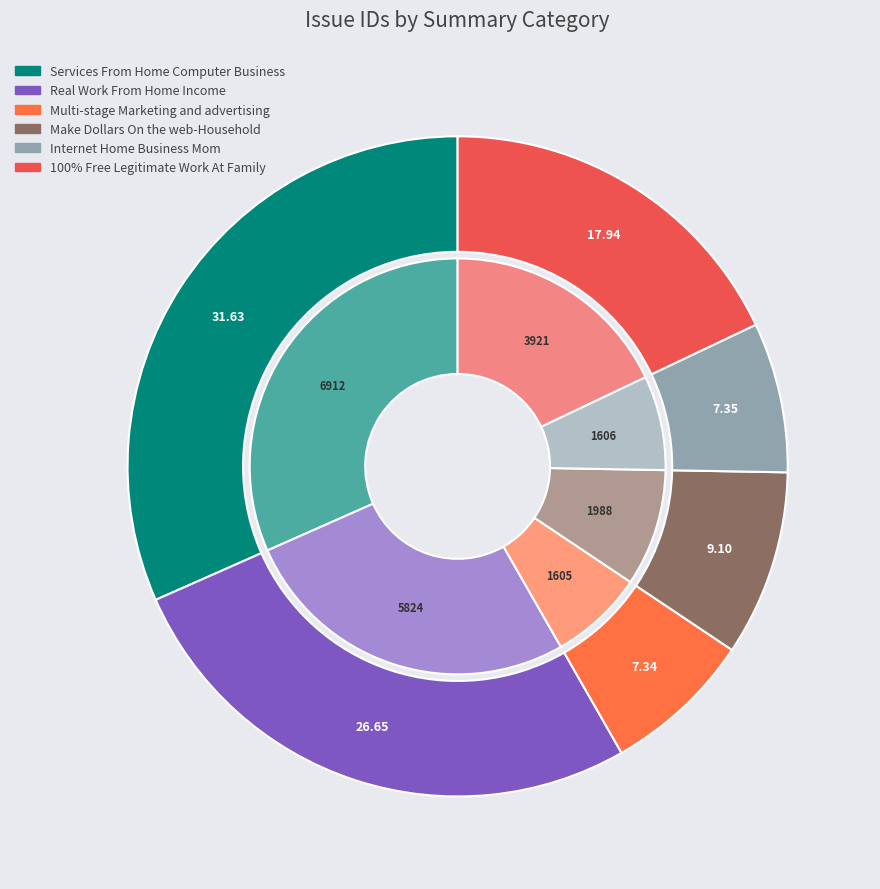

Combined, what portion of the pie is Real Work From Home Income and Make Dollars On the web-Household?

35.7%